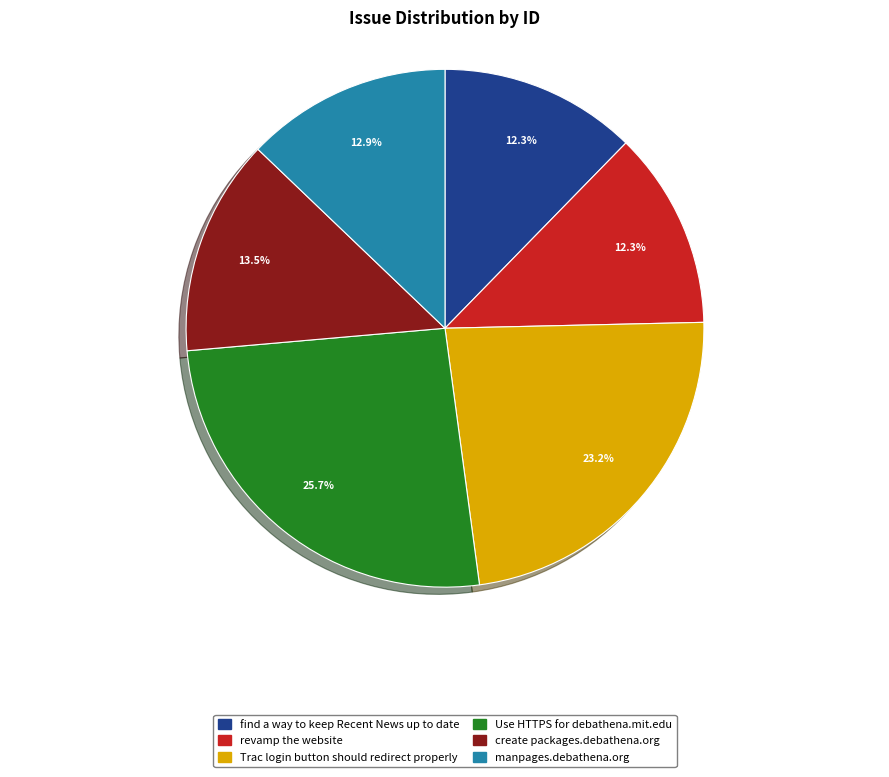

To the nearest percent, what is the difference between the largest and smallest slice percentages?

13%